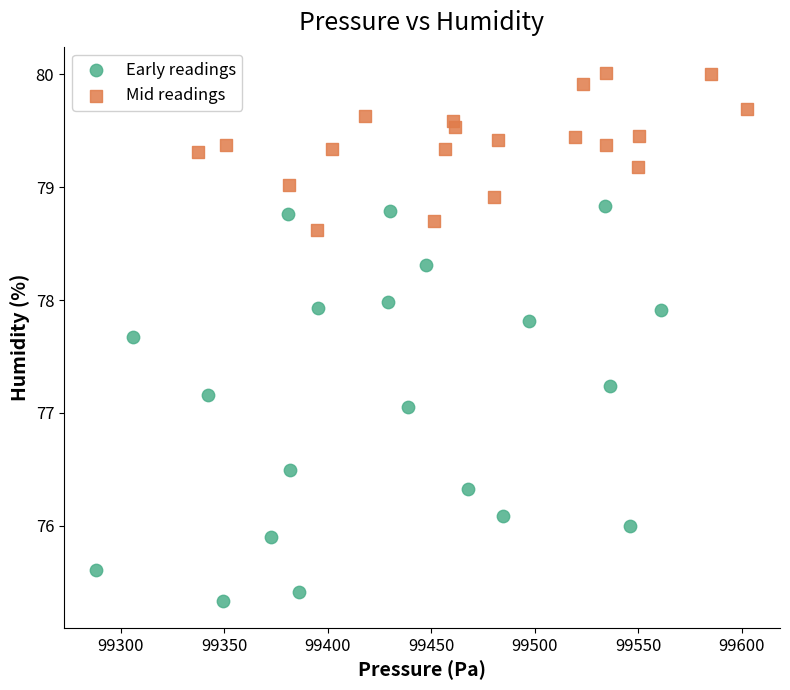

Which series contains the lowest Y value?

Early readings